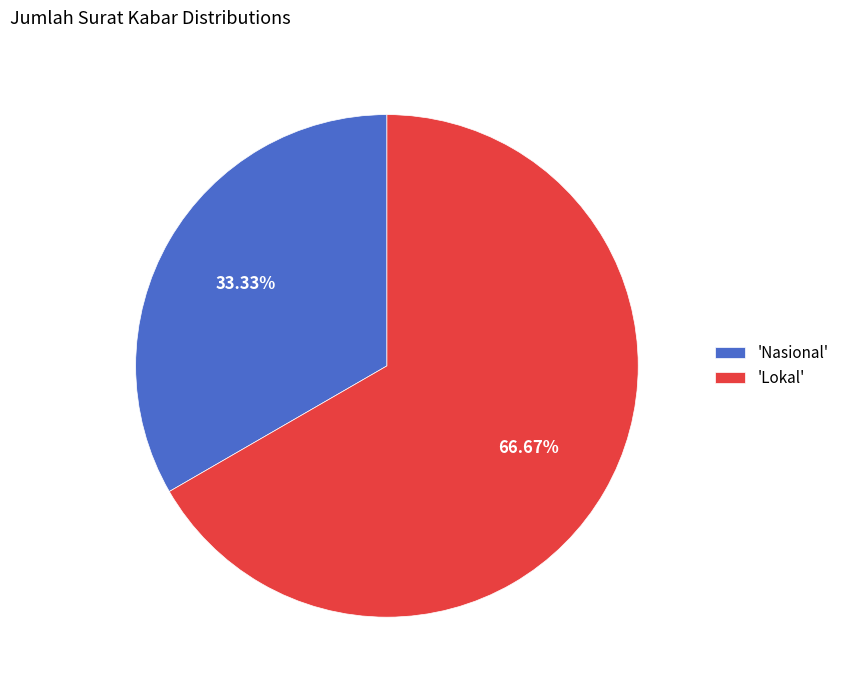

Approximately how many times larger is the value at 'Nasional' compared to 'Lokal'?

0.5